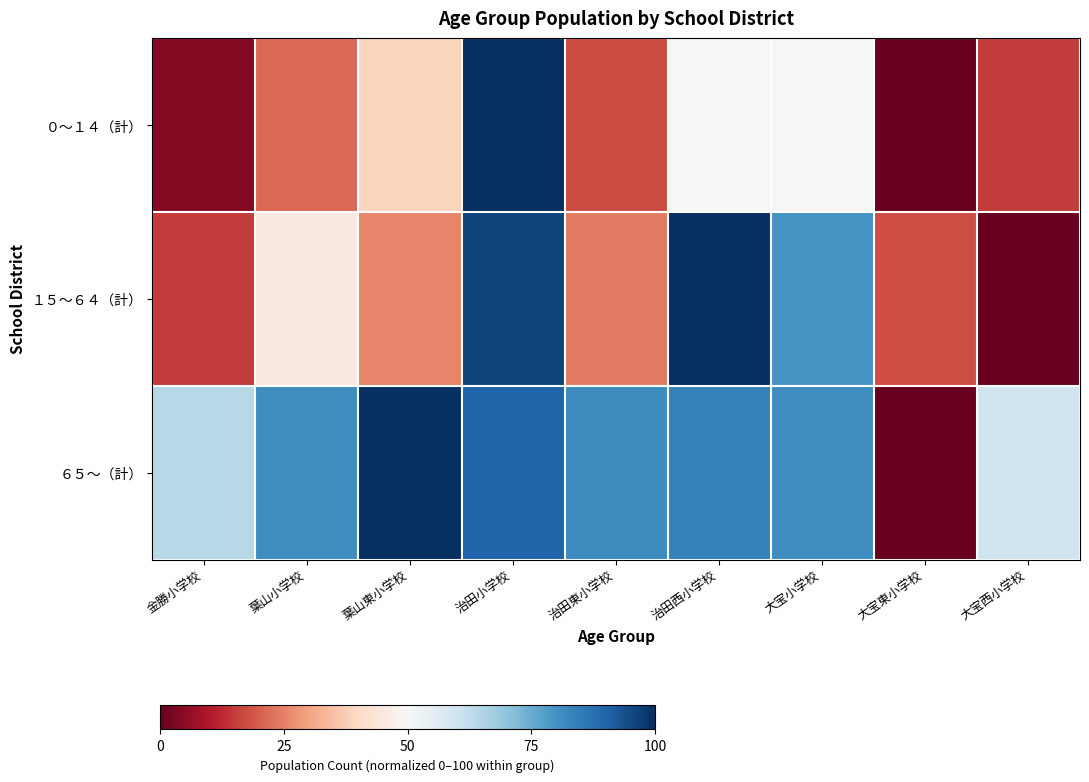

Rank the series by their average value, from highest to lowest.

６５～（計）, １５～６４（計）, ０～１４（計）